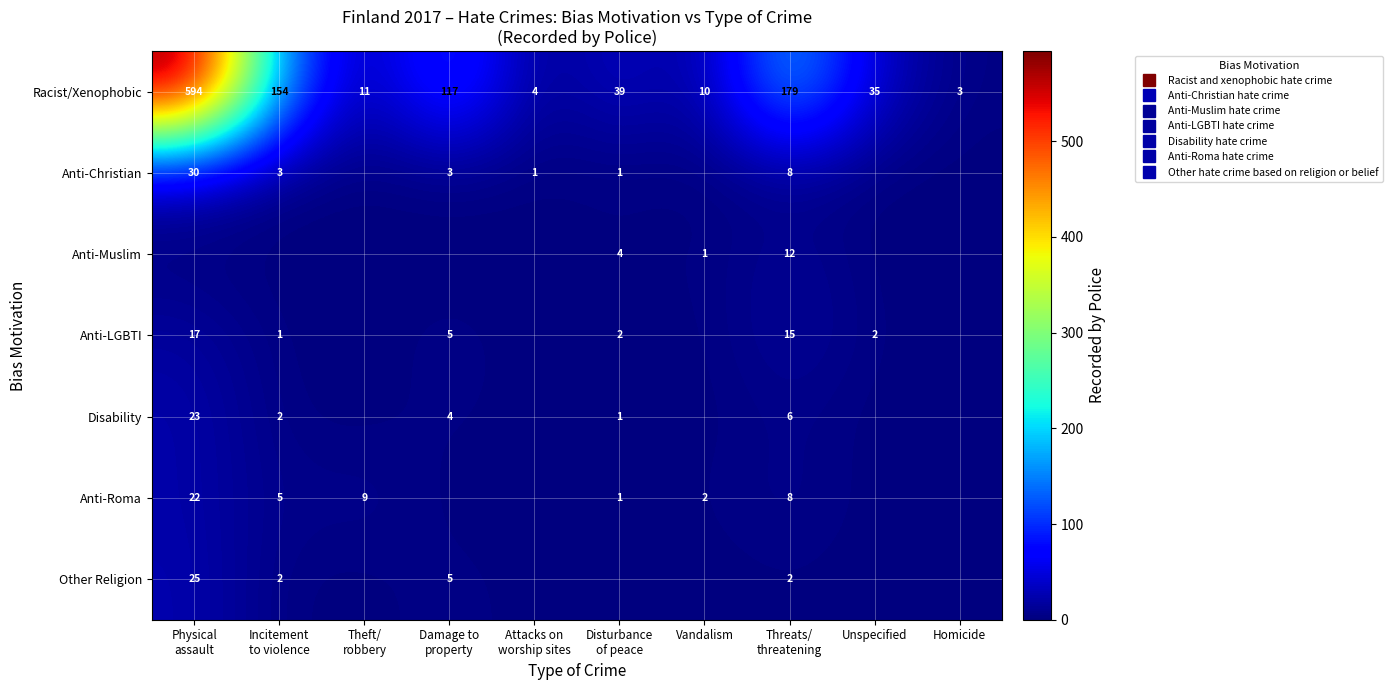

Which has a higher value, Threats/
threatening or Homicide?

Threats/
threatening